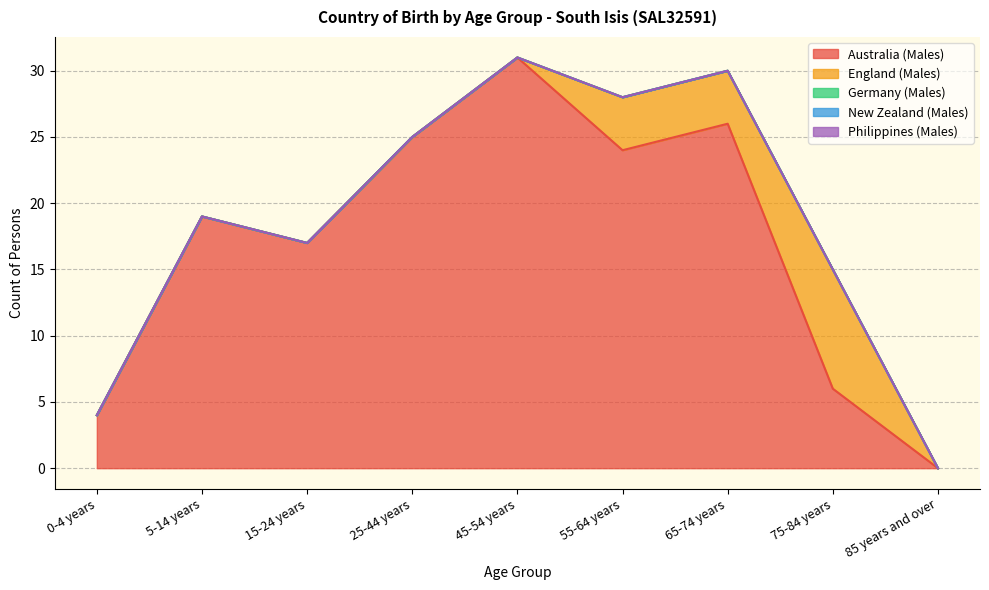

The value of England (Males) at 45-54 years is 4. True or false?

False